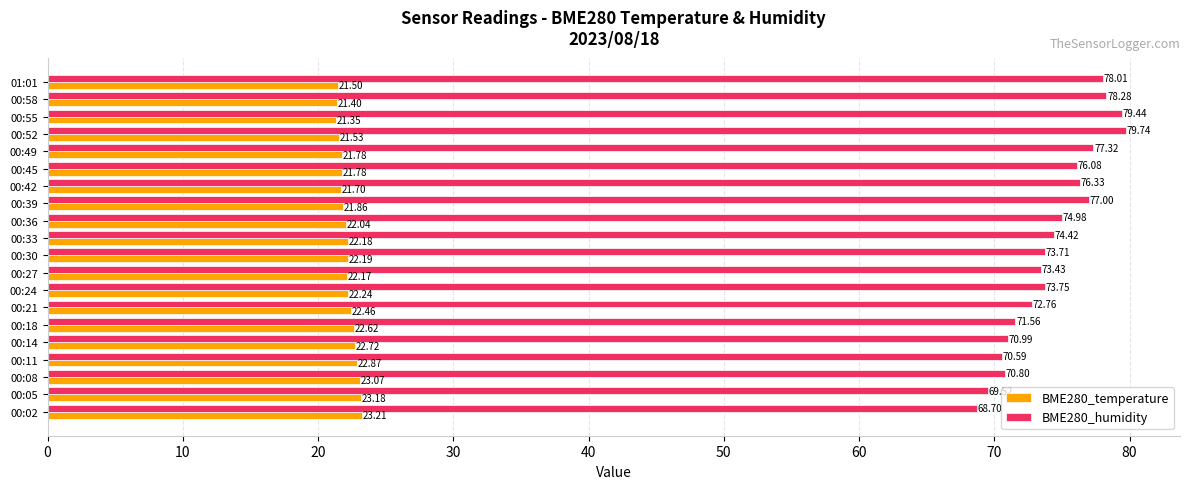

What is the sum of the BME280_temperature values at 00:18 and 00:30?

44.8